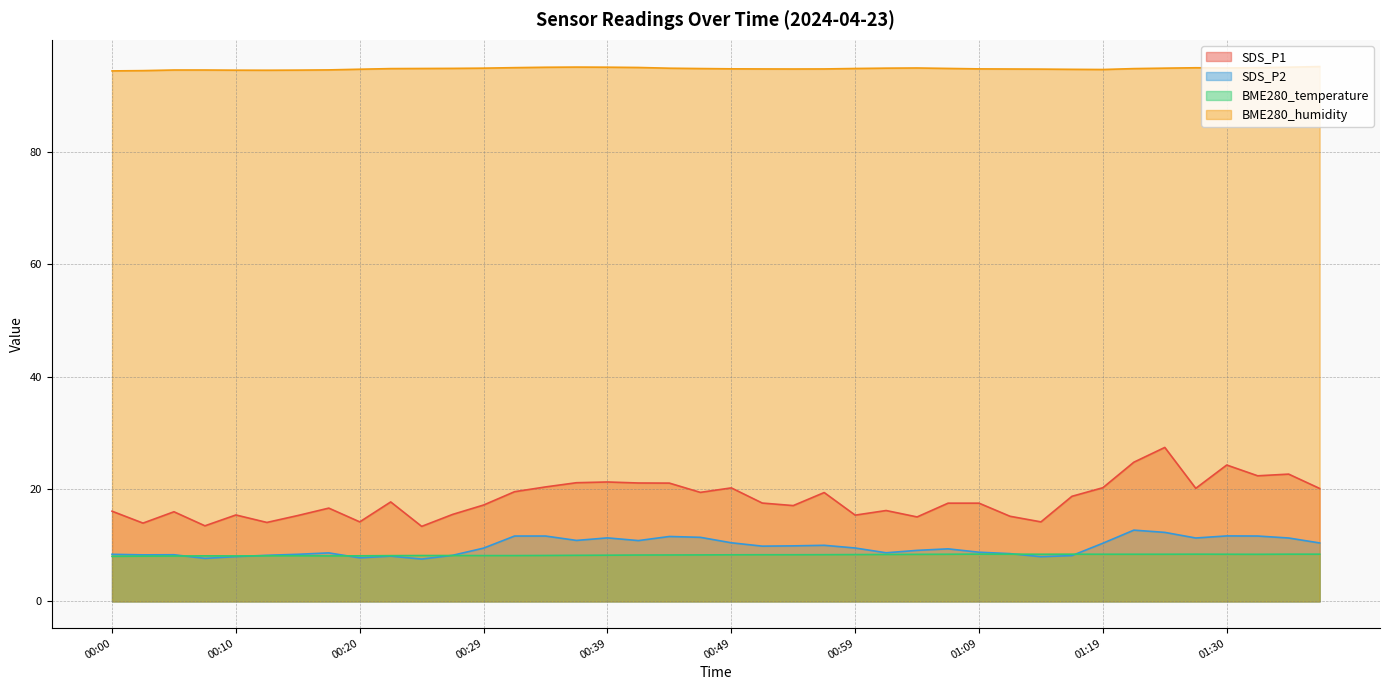

What is the sum of the BME280_humidity values at 00:47 and 00:20?

189.5